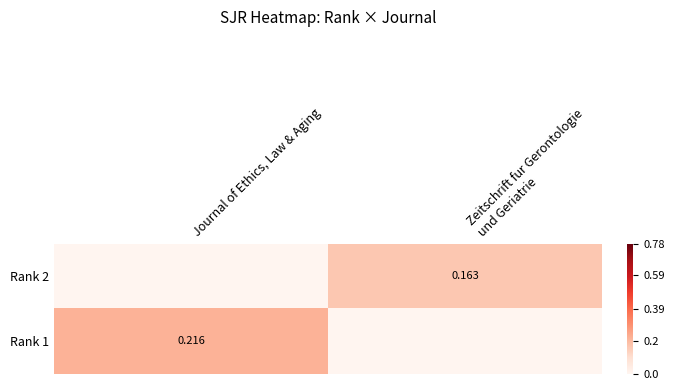

At how many categories does at least one series exceed 0?

2